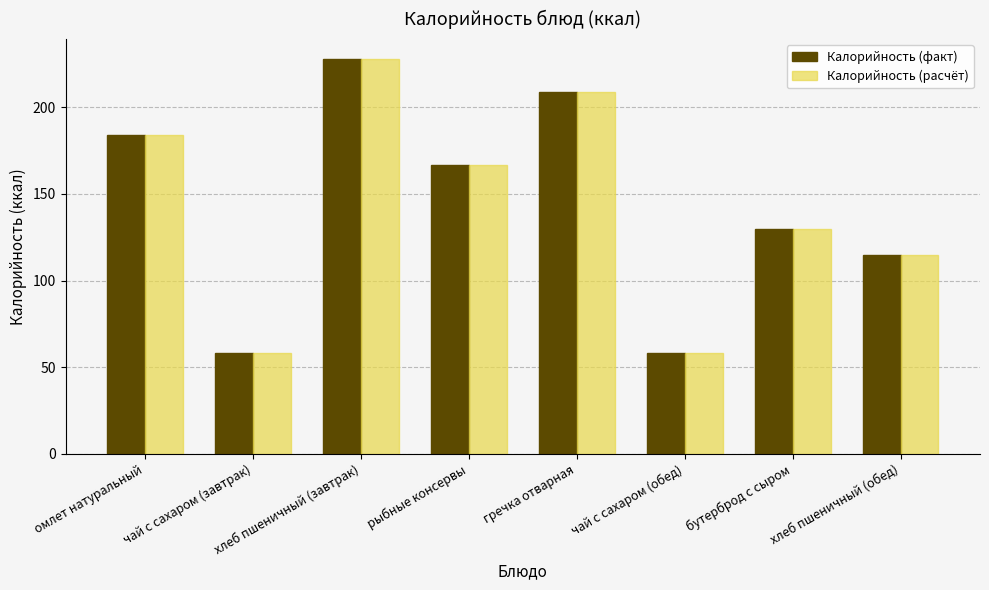

What is the smallest value displayed?

58